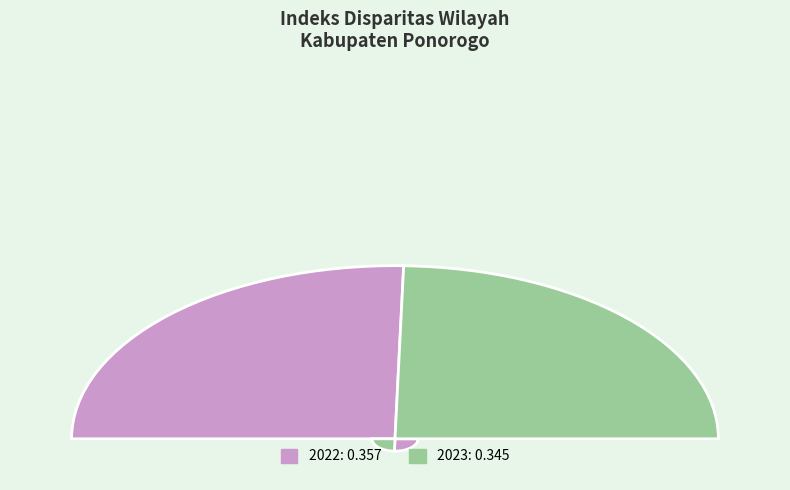

Is it true that 2022 is 40% of the pie?

False